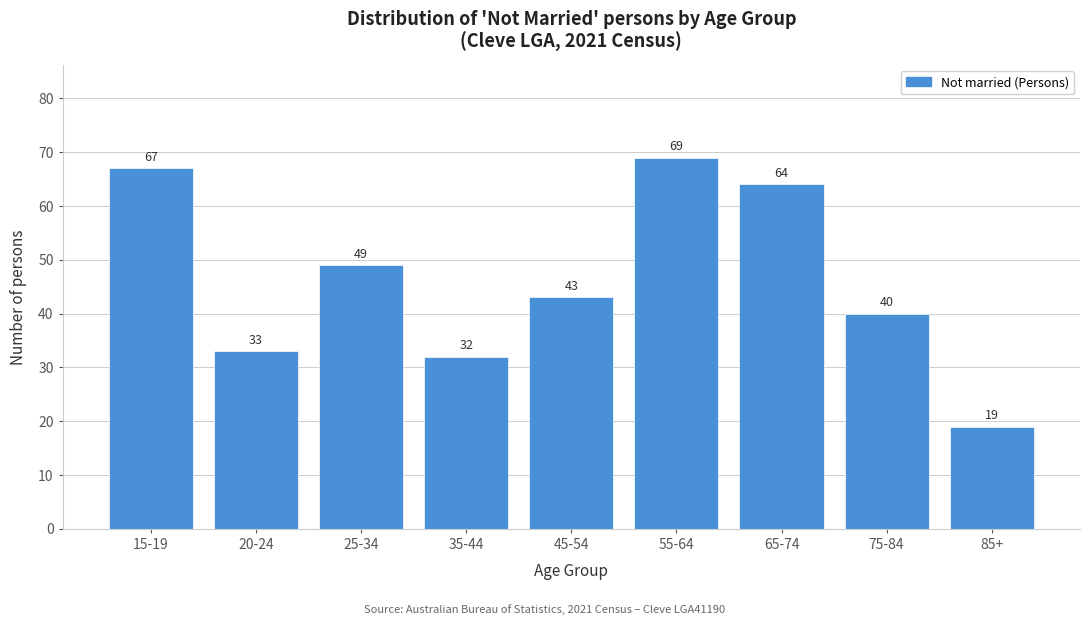

Reading right to left, transcribe all the data shown in this chart.

85+=19	75-84=40	65-74=64	55-64=69	45-54=43	35-44=32	25-34=49	20-24=33	15-19=67